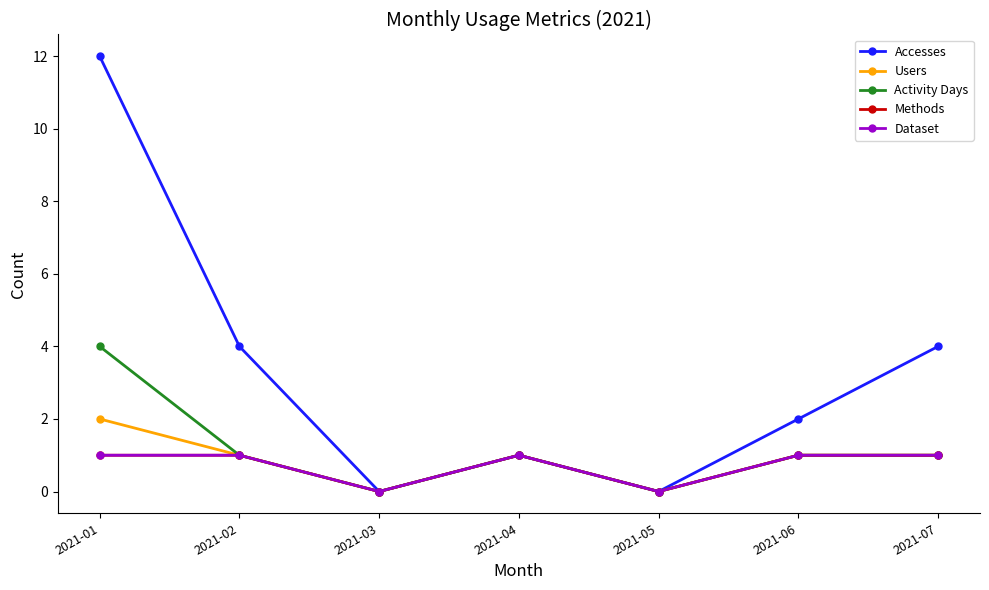

Is this an area chart (filled region under the line)?

No